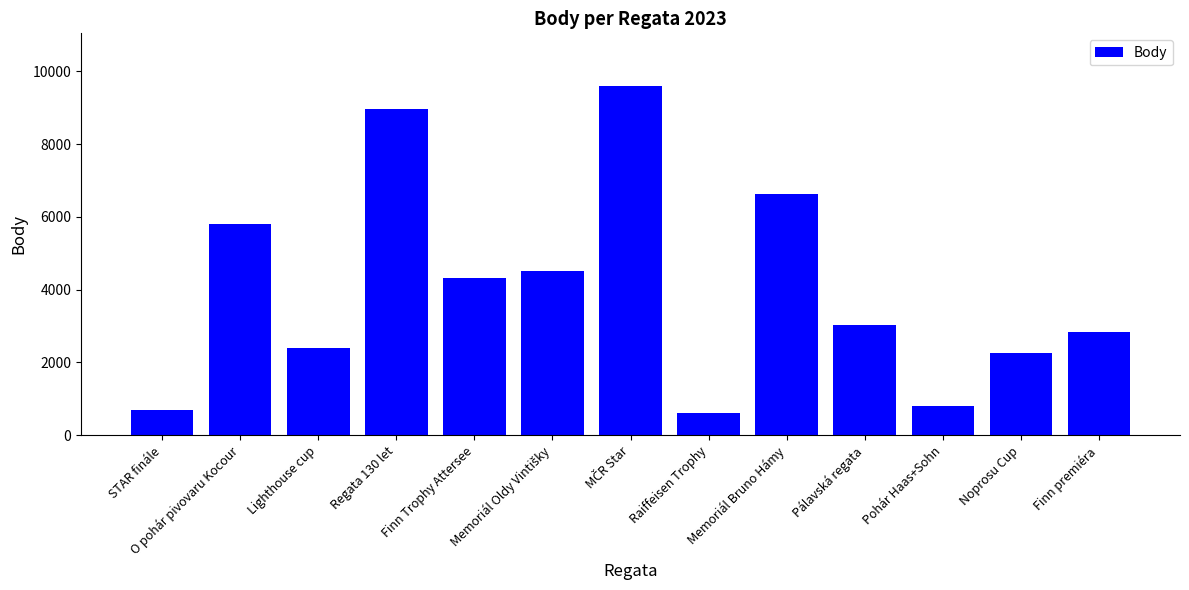

What is the smallest value displayed?

609